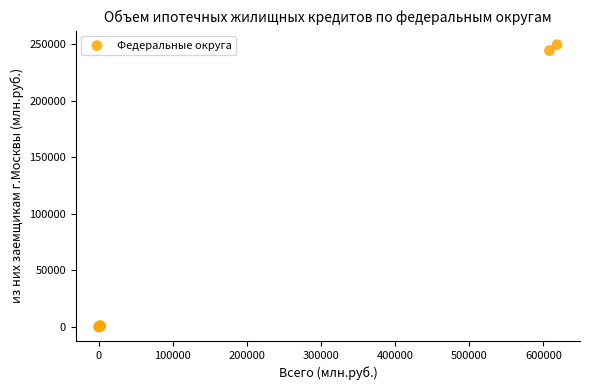

What Y value in the scatter plot is closest to 124820?

244339